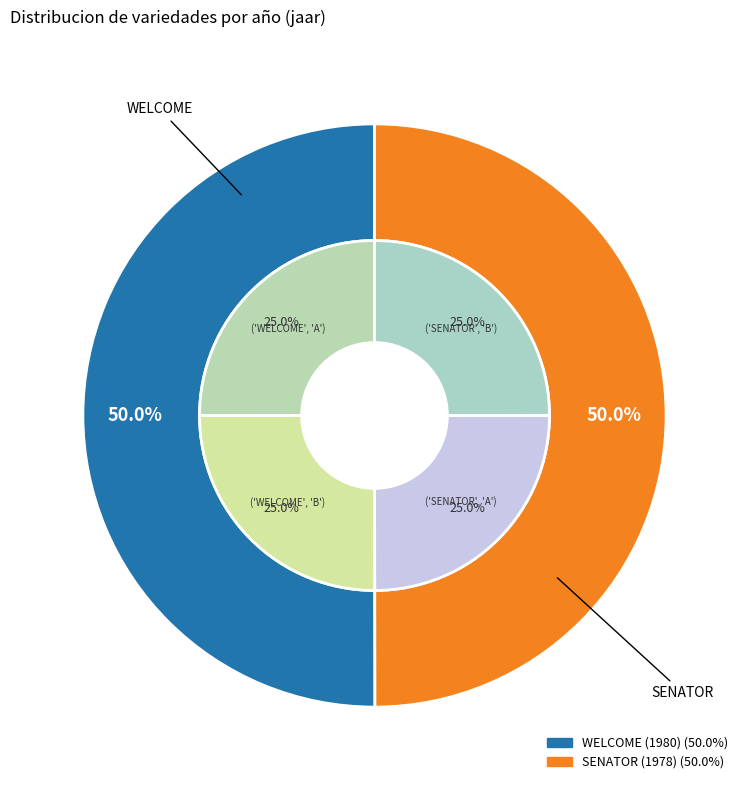

How many segments does this pie chart have?

2